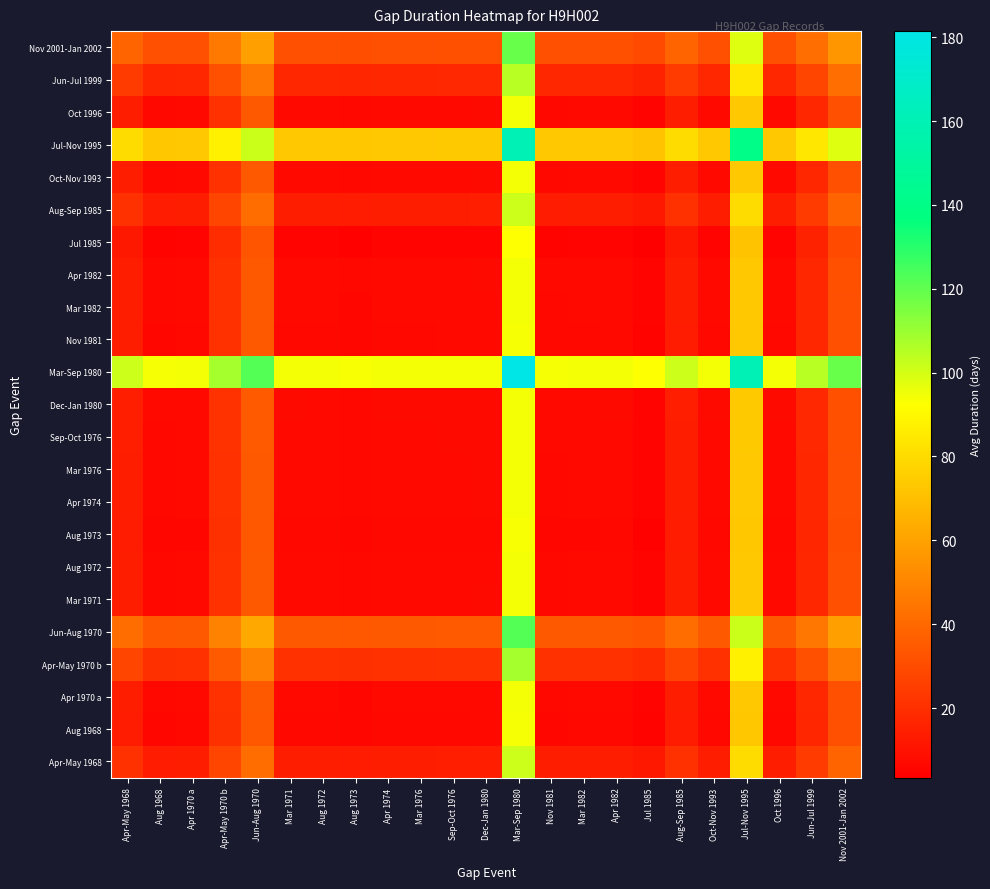

What is the greatest value displayed?

181.4